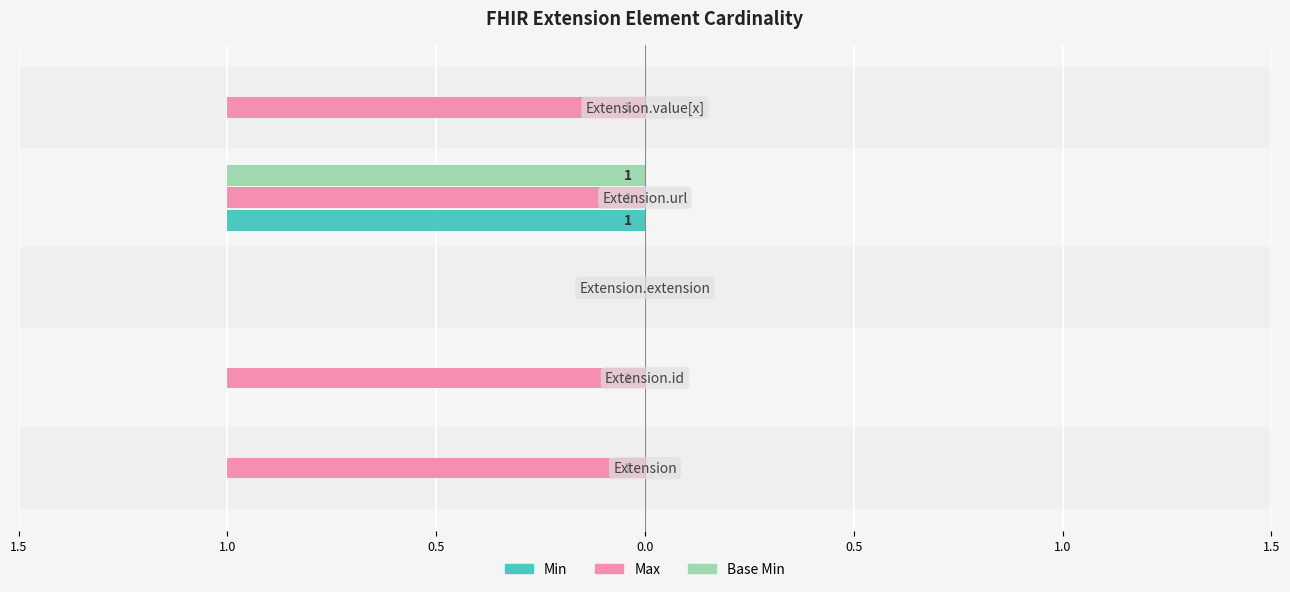

What is the minimum value shown in the chart?

-1